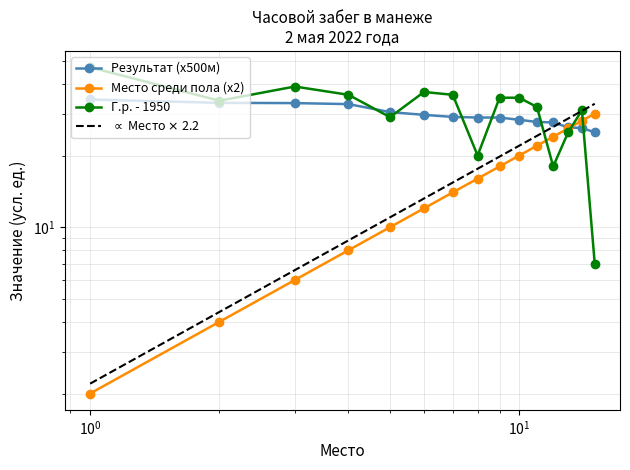

Which series has the largest range (max minus min)?

Г.р. - 1950